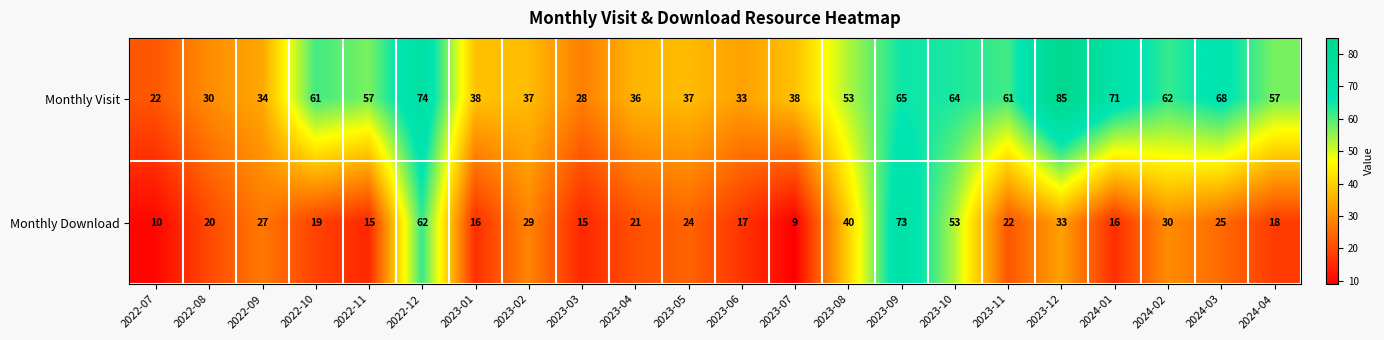

At which category is the sum across all series the highest?

2023-09